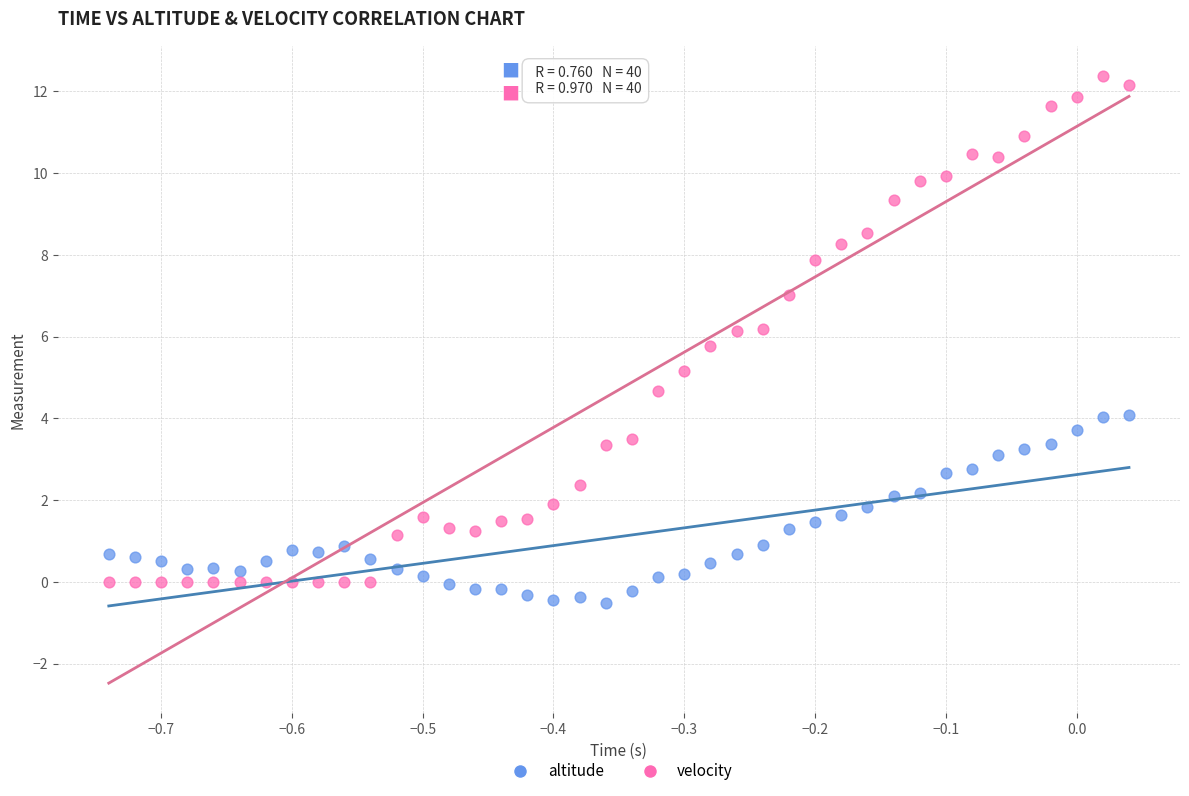

What is the X range (max minus min) for the scatter plot?

0.8